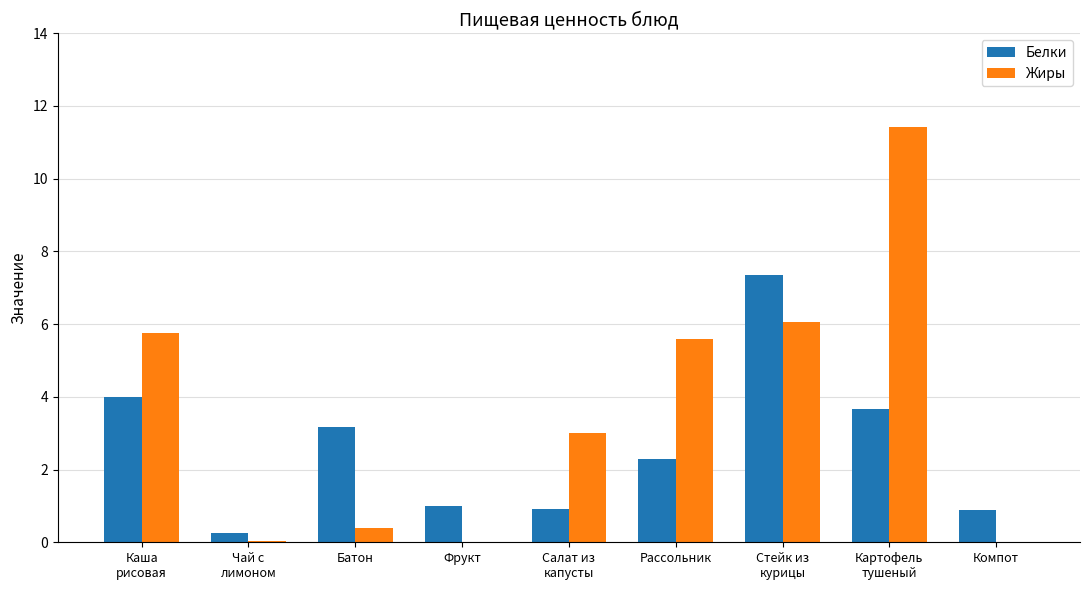

How many values in the Белки series exceed 2?

5